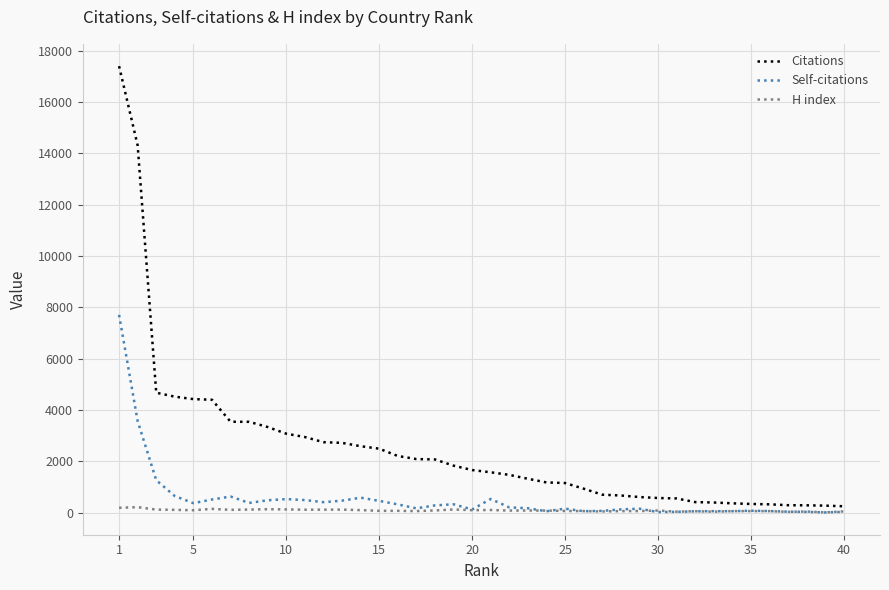

Which series has the largest total across all categories?

Citations